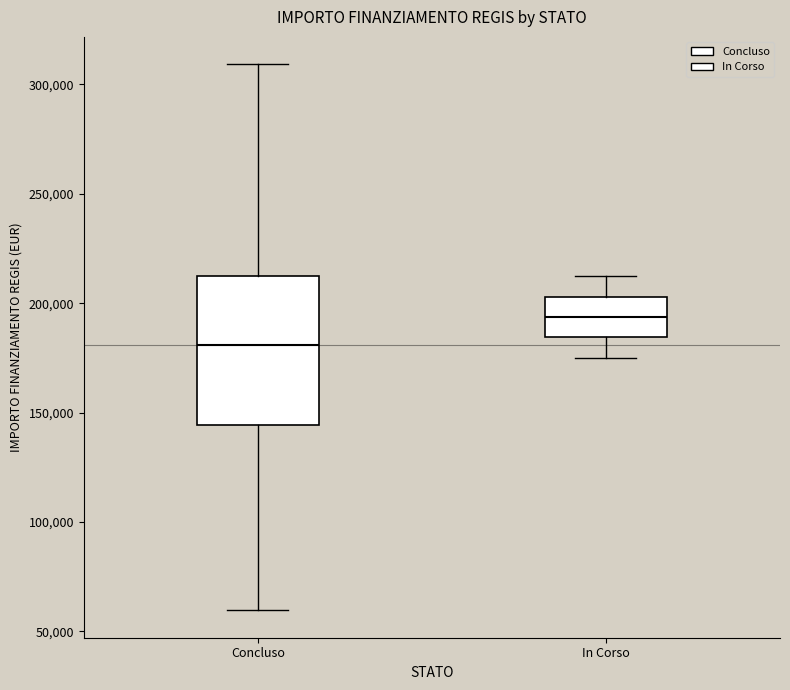

Reading left to right, read every box against the y-axis: the position of its median line, the range the box covers, and the ends of its whiskers. The values are not printed on the chart, so give them approximately, as read against the axis.

Concluso: median 180000, box 145000 to 210000, whiskers 60000 to 310000
In Corso: median 195000, box 185000 to 205000, whiskers 175000 to 210000